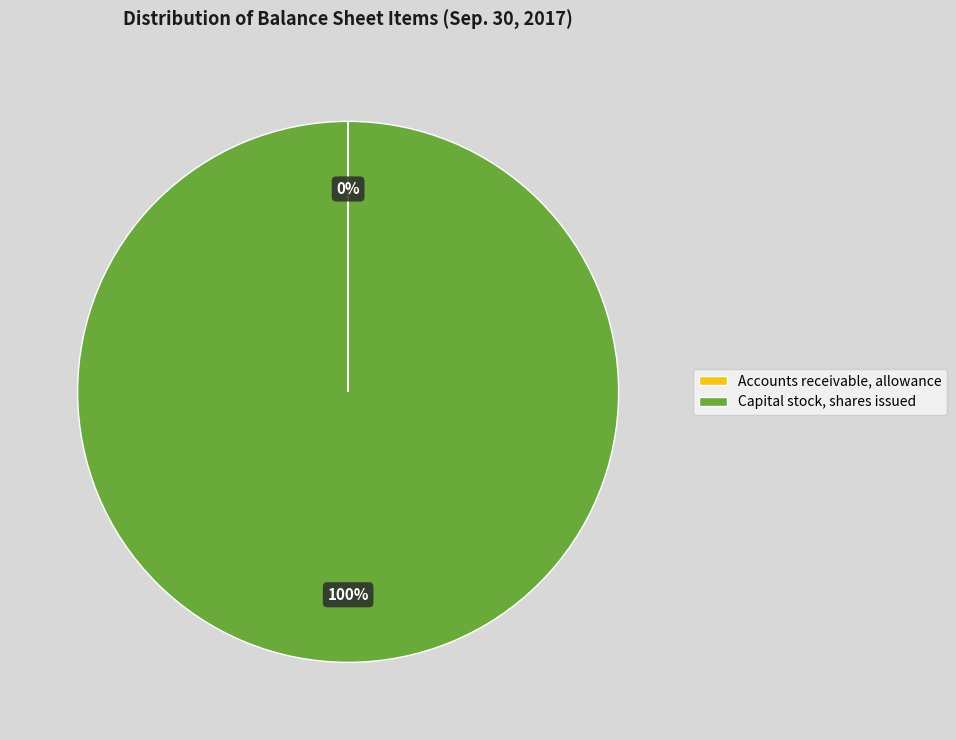

Is there a majority slice in this chart?

Yes